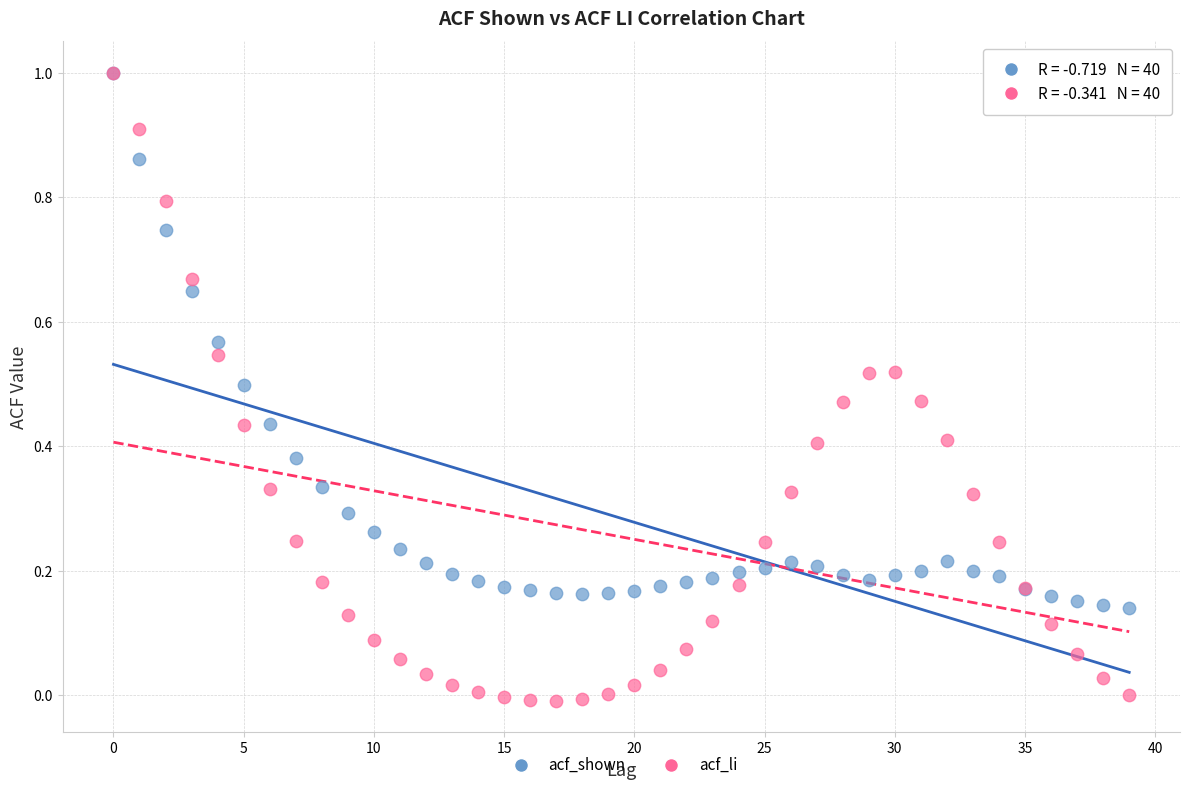

Which series contains the lowest Y value?

acf_li